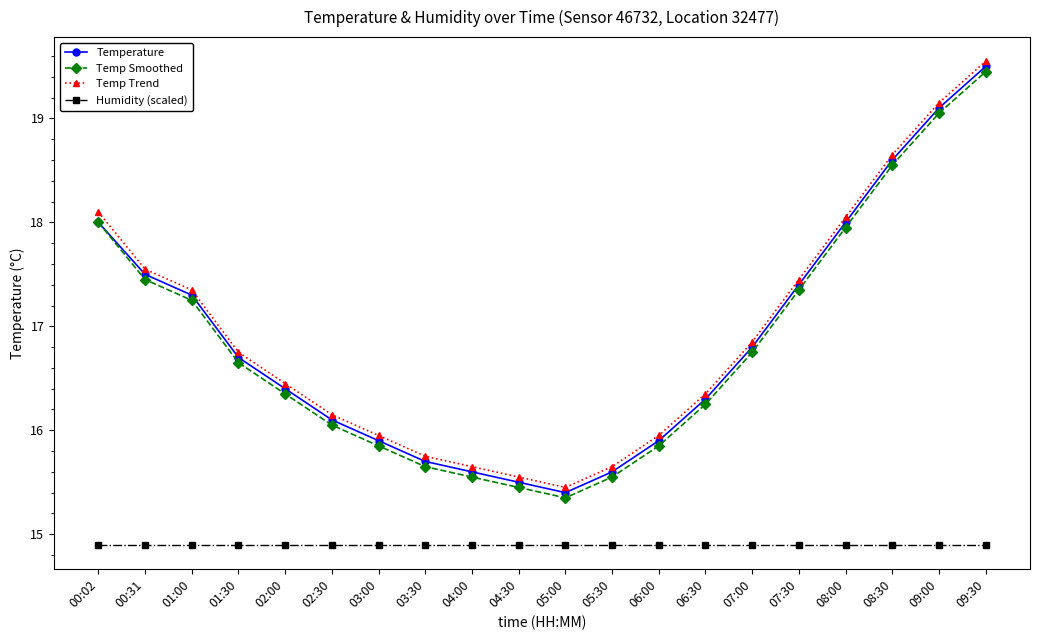

Is it true that Humidity (scaled) equals 8.2 at 09:30?

False